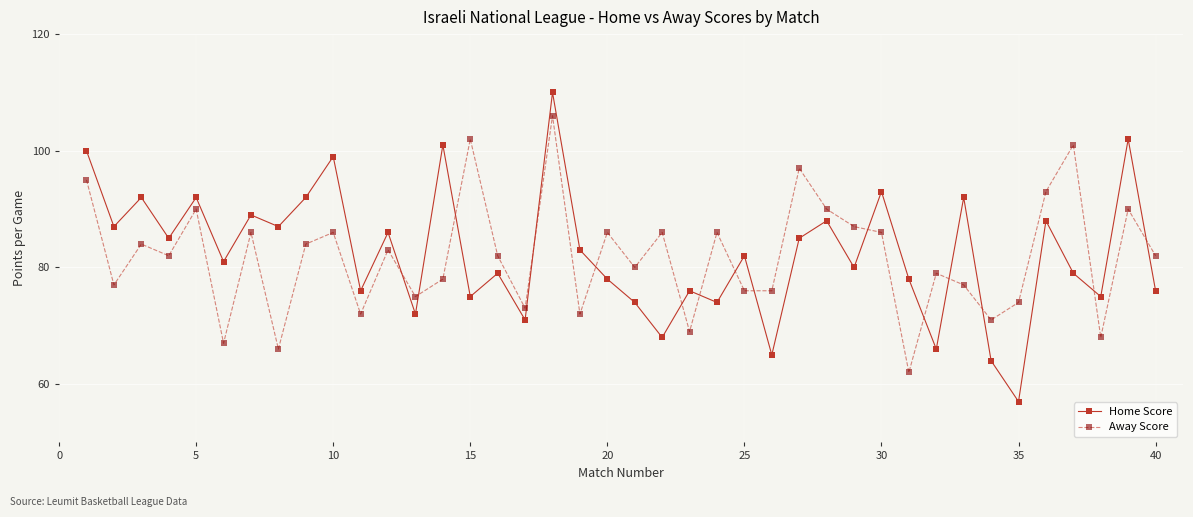

What is the lowest value of the Away Score series?

62